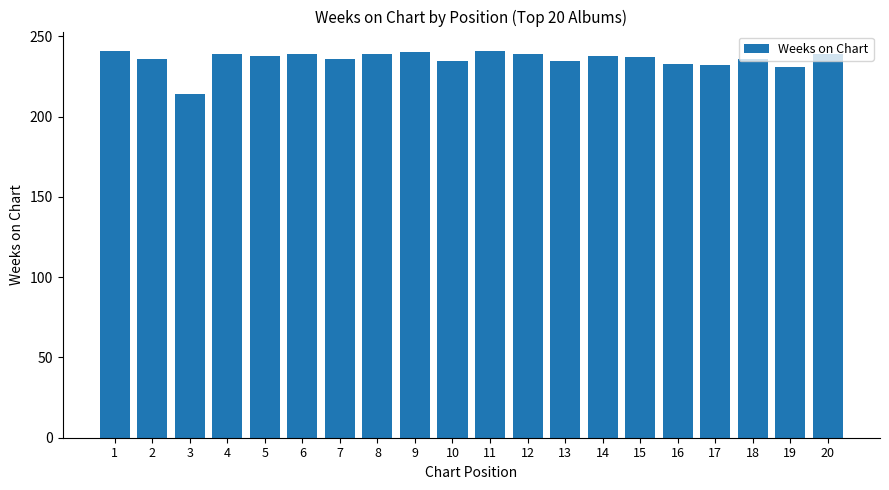

Are the bars grouped side by side (vs. stacked)?

No